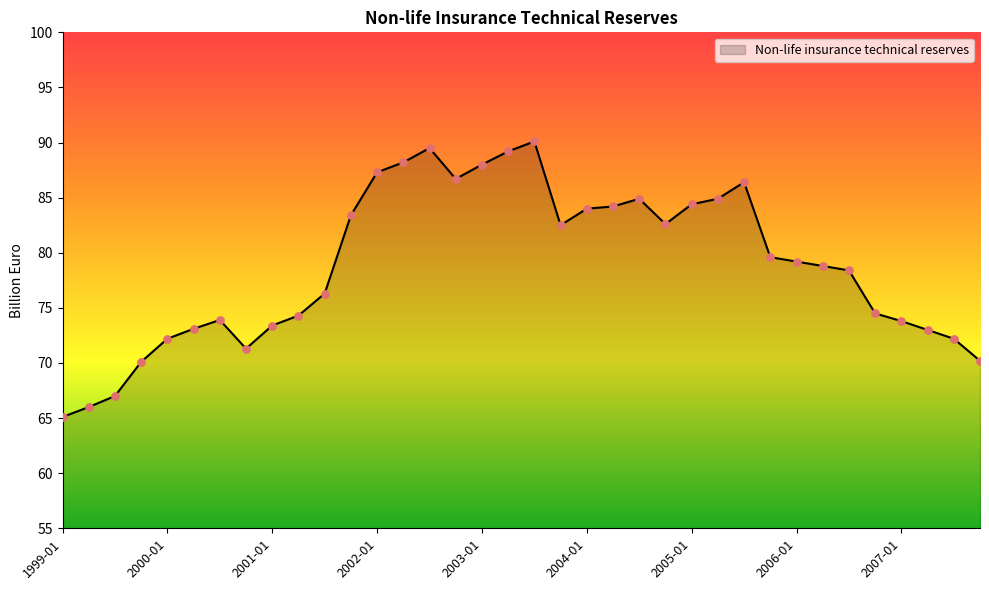

What is the difference between the maximum and minimum values?

25.0